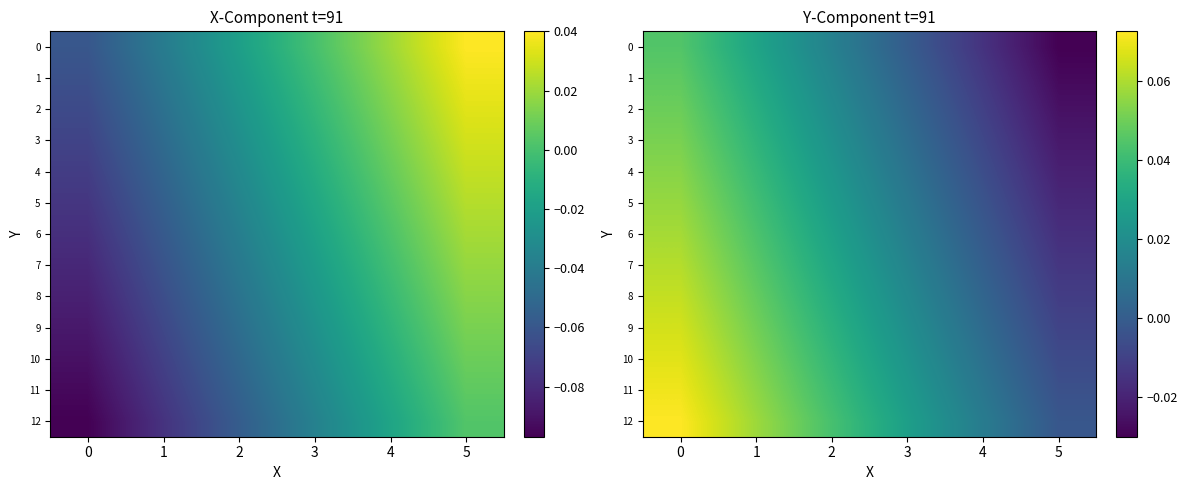

List the labels in order of row_4 value, smallest first.

5, 4, 3, 2, 1, 0